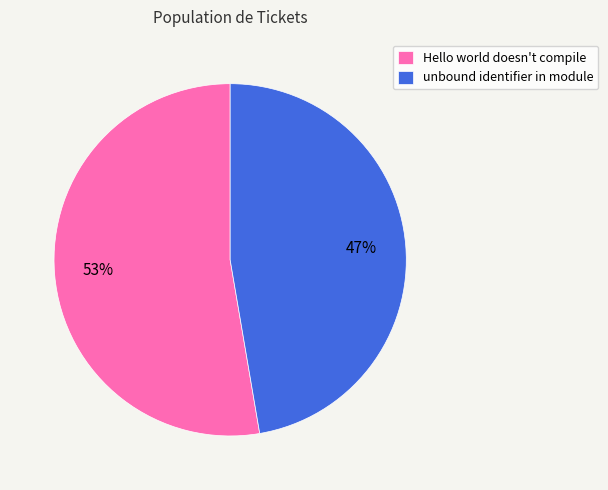

Is Hello world doesn't compile the majority of the pie?

Yes